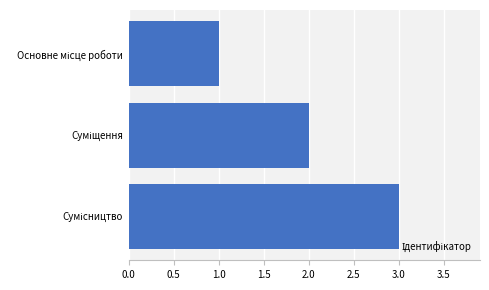

What is the greatest value displayed?

3